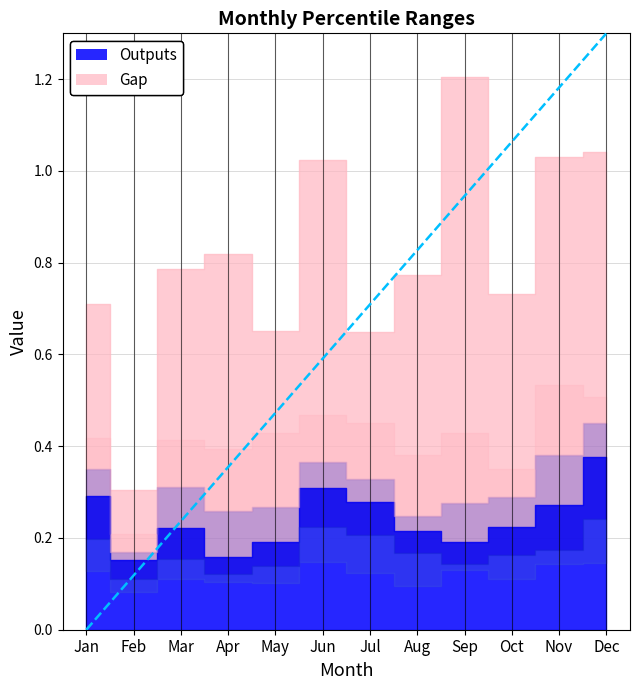

True or false: pct45 and pct95 cross at least once.

False